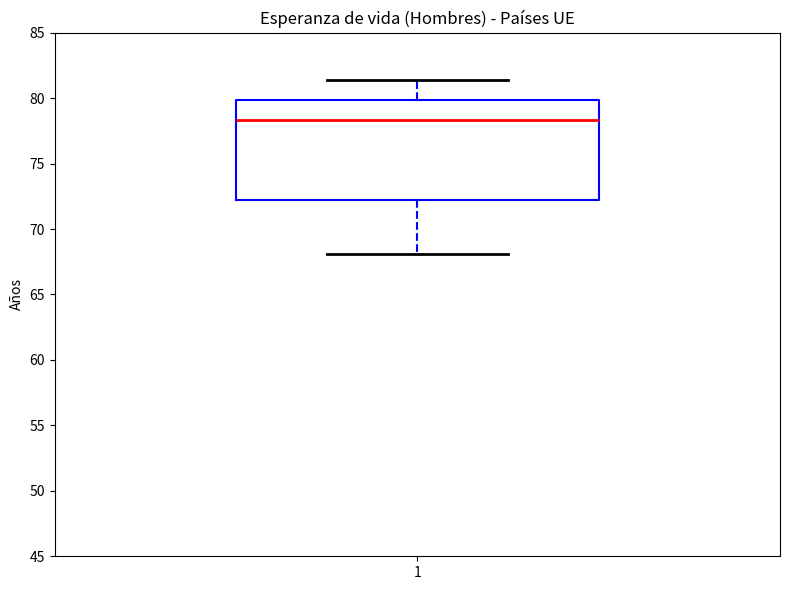

Where does the lower whisker of the box at x = 1 end on the y-axis? The values are not printed on the chart, so give them approximately, as read against the axis.

68.0